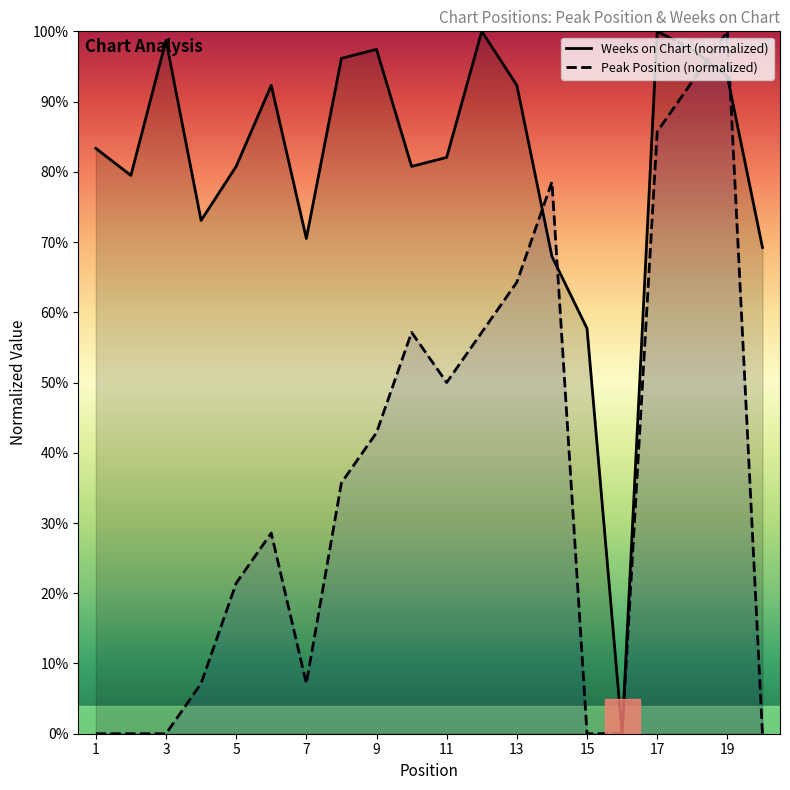

Is the value of Weeks on Chart at 5 greater than the value of Peak Position at 13?

Yes